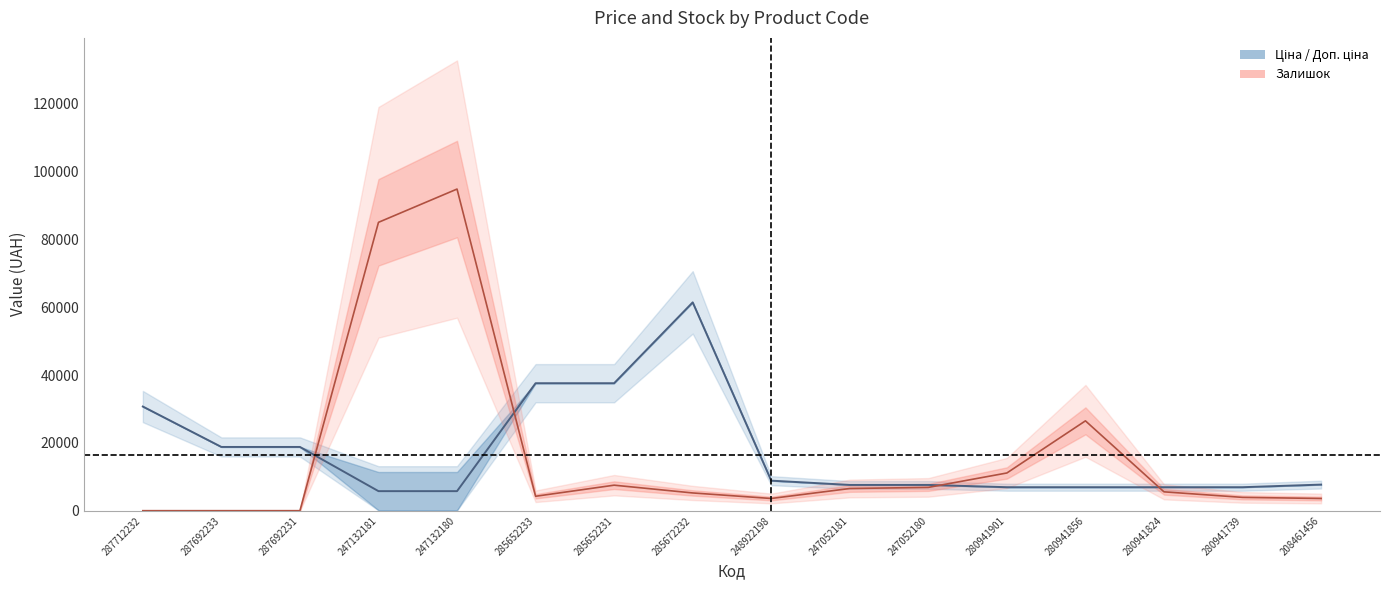

The value of Залишок at 247132181 is 124419.9. True or false?

False